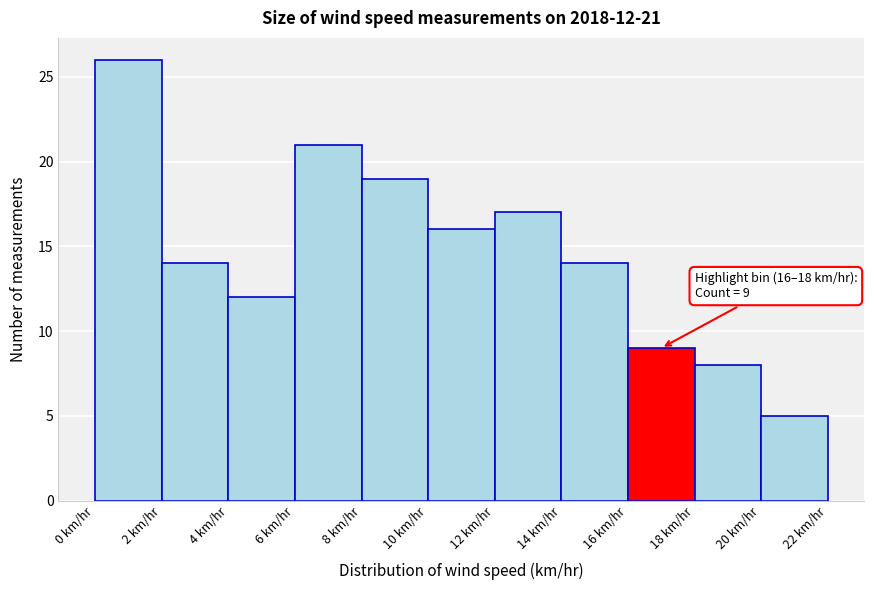

Which range on the x-axis has the tallest bar?

0 to 2